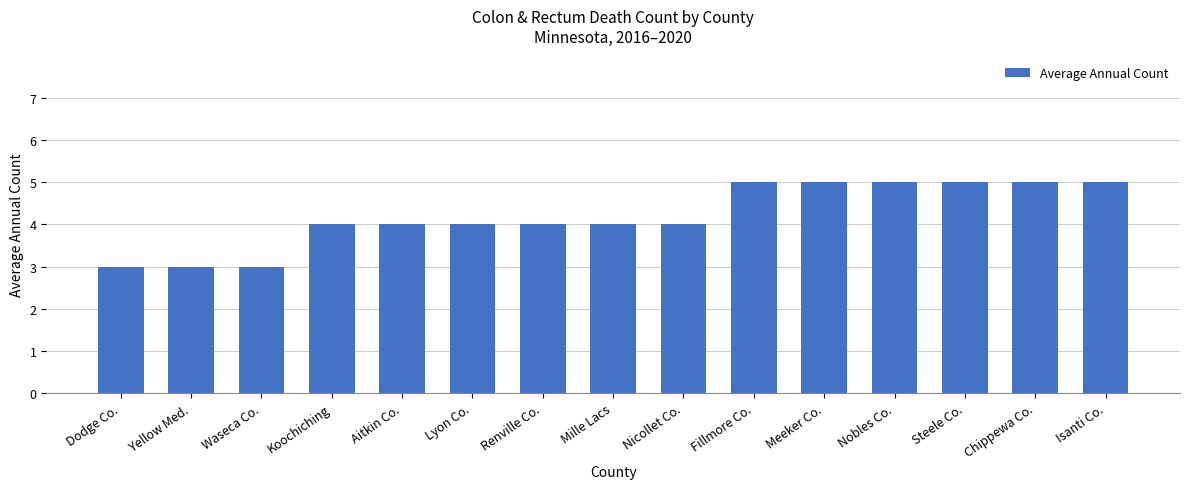

Which has a higher value, Renville Co. or Fillmore Co.?

Fillmore Co.